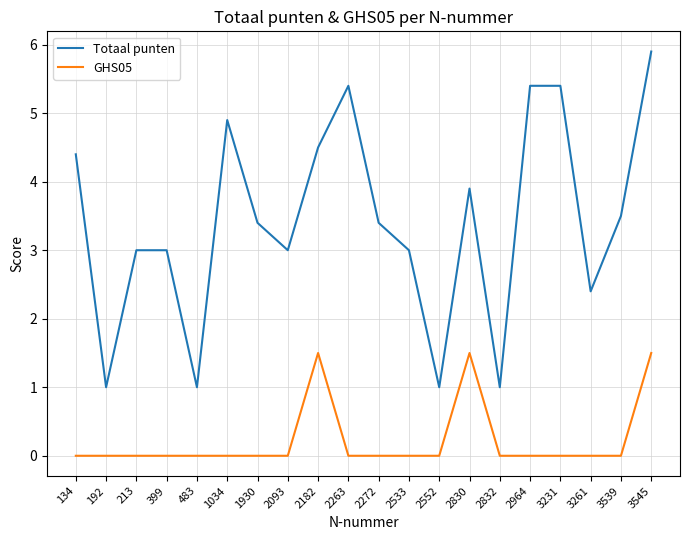

Is this an area chart (filled region under the line)?

No